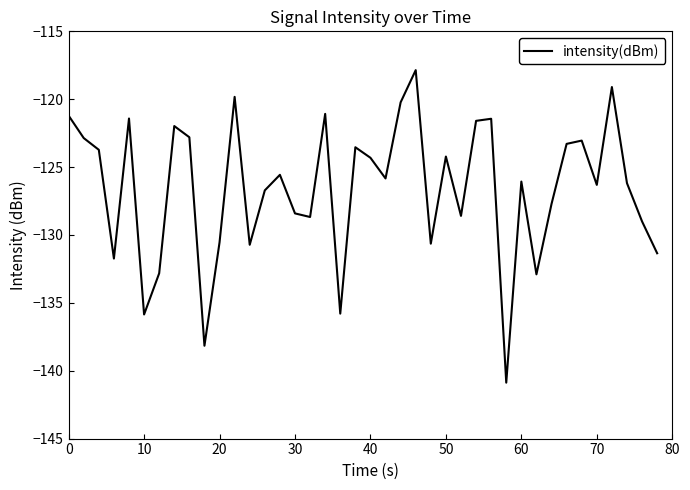

What is the difference between the maximum and minimum values?

23.0